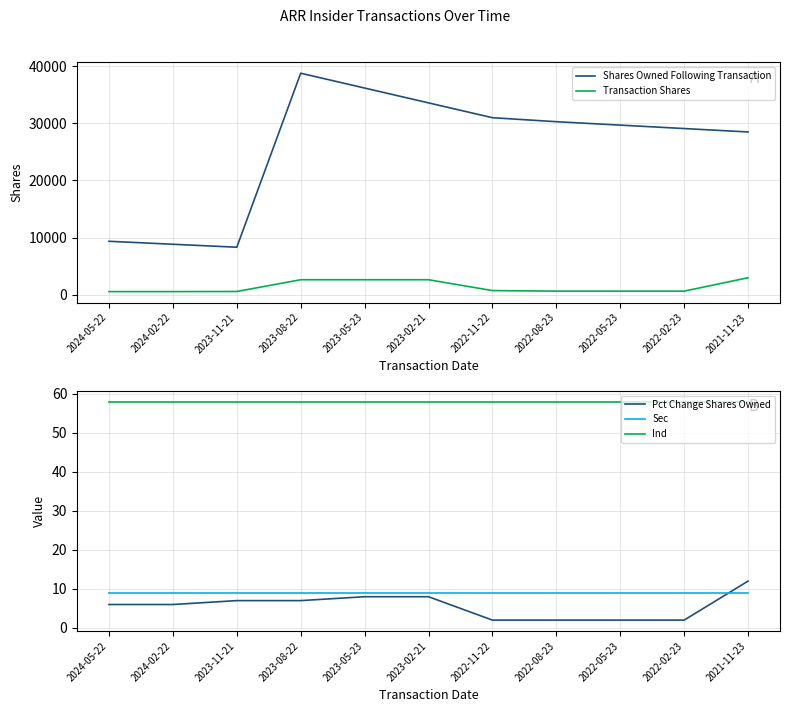

True or false: Shares Owned Following Transaction and Transaction Shares intersect in this chart.

False